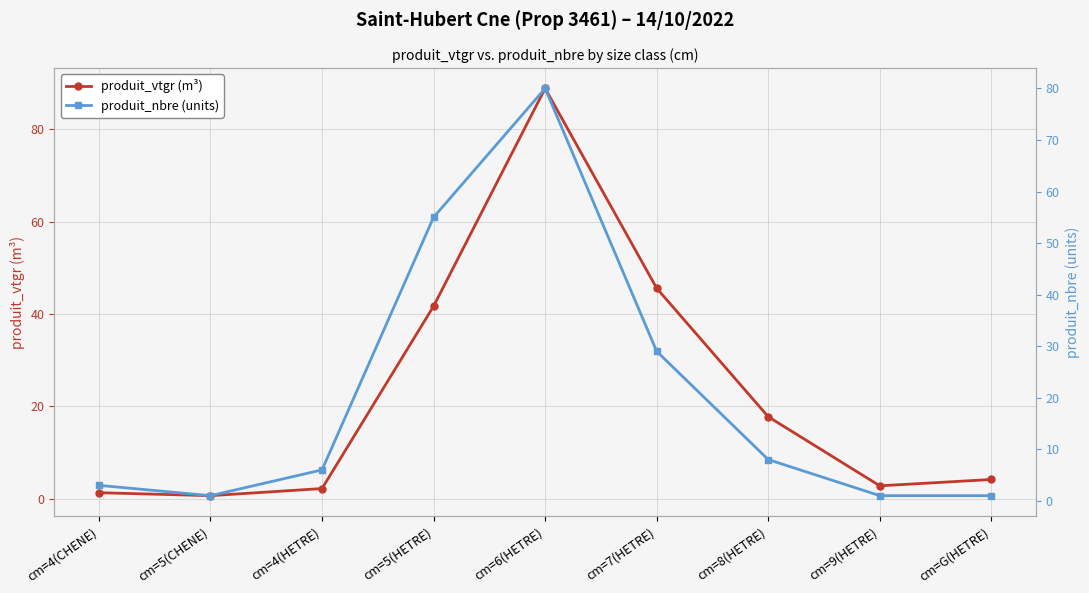

At how many categories does at least one series exceed 58?

1